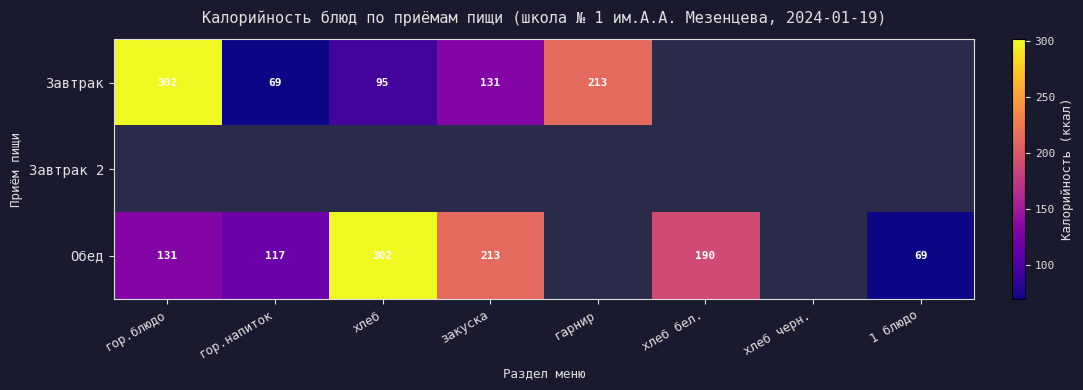

True or false: Завтрак has a value of 146 at хлеб.

False